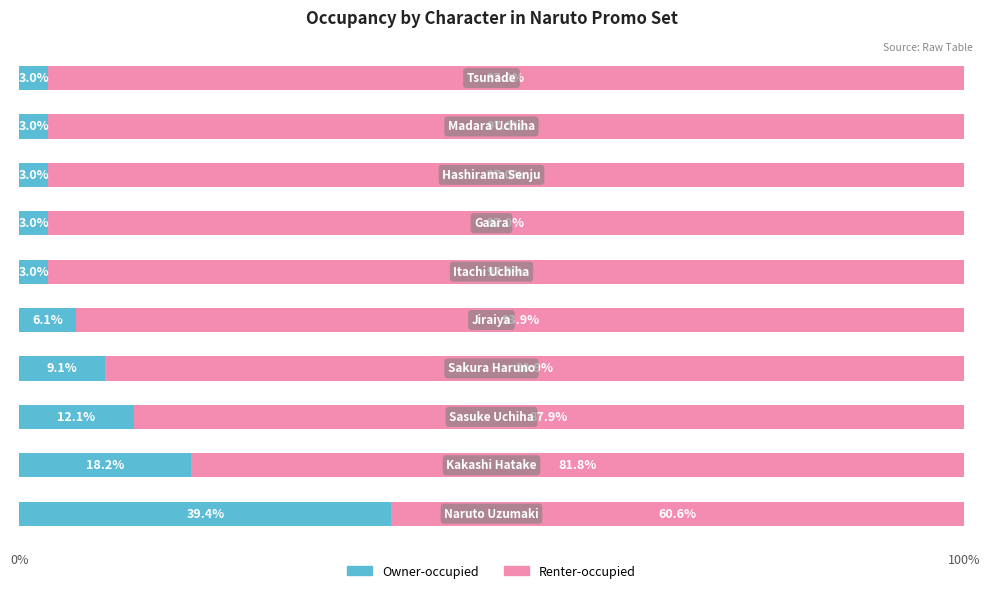

What is the difference between the second highest and minimum values in the Owner-occupied series?

15.2